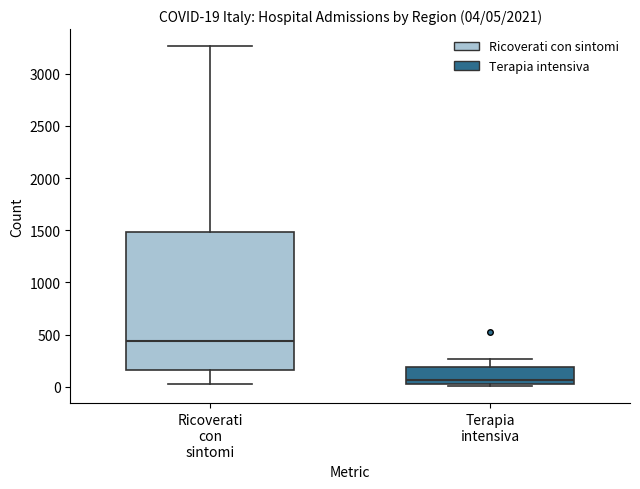

Which box is the tallest, from its lower edge to its upper edge?

Ricoverati con sintomi